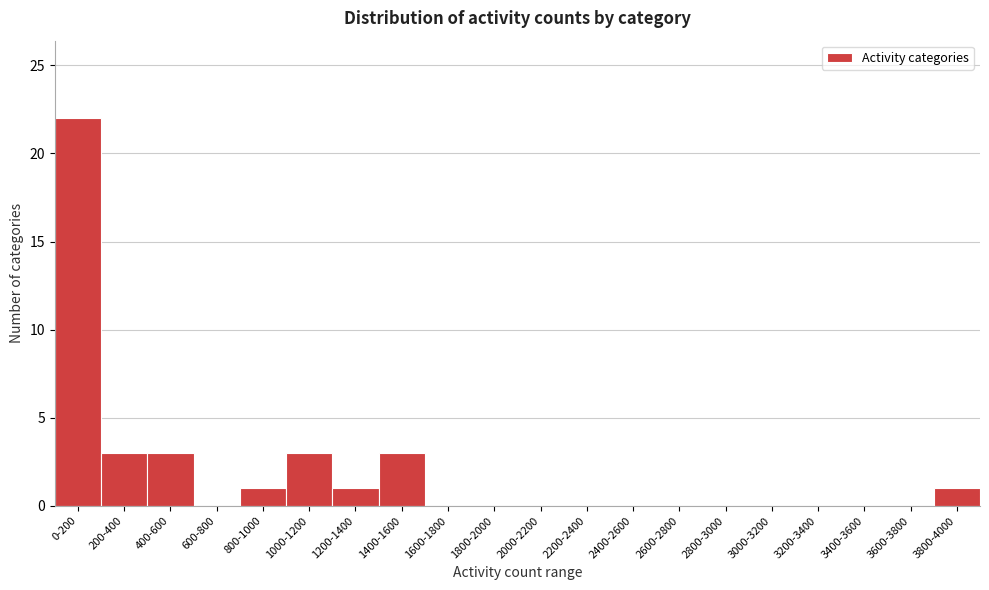

Reading left to right, transcribe all the data shown in this chart.

0-200=22	200-400=3	400-600=3	600-800=0	800-1000=1	1000-1200=3	1200-1400=1	1400-1600=3	1600-1800=0	1800-2000=0	2000-2200=0	2200-2400=0	2400-2600=0	2600-2800=0	2800-3000=0	3000-3200=0	3200-3400=0	3400-3600=0	3600-3800=0	3800-4000=1